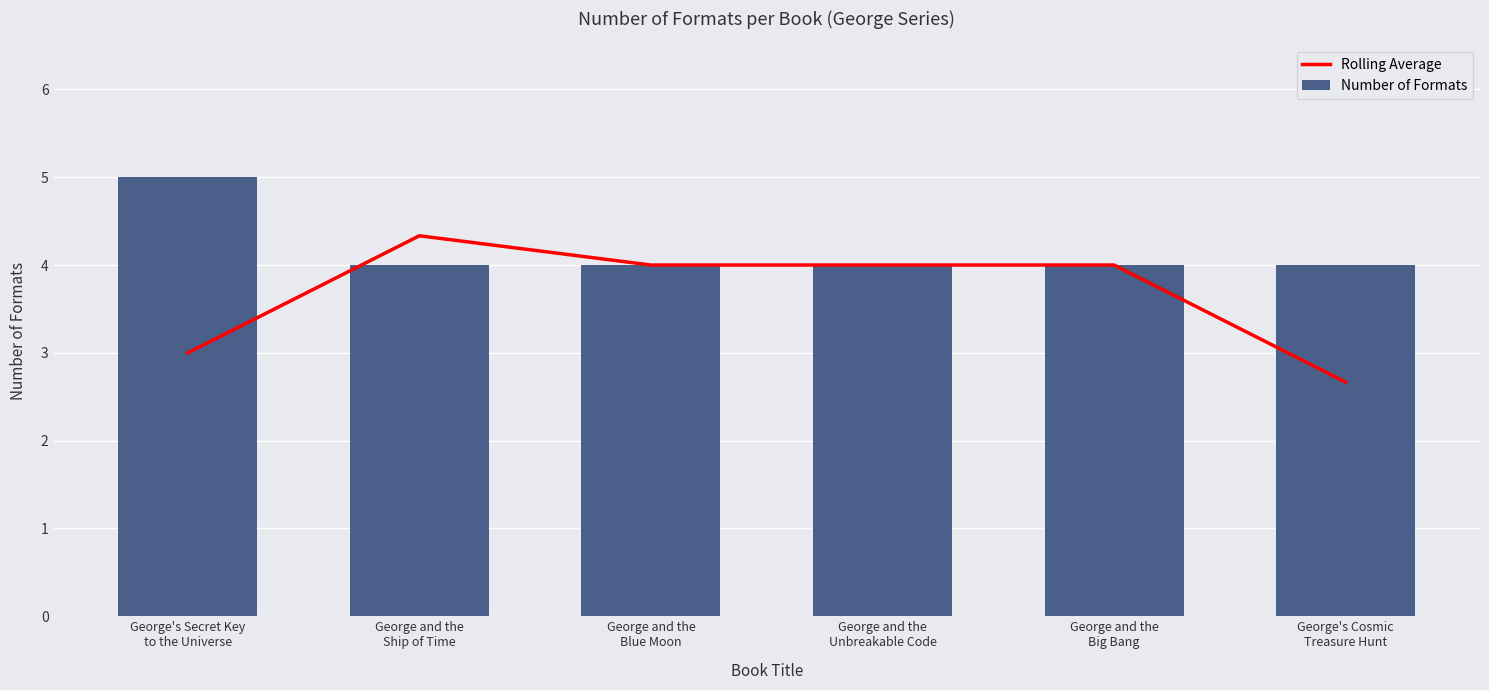

Rank the series by their maximum value, from highest to lowest.

Number of Formats, Rolling Average